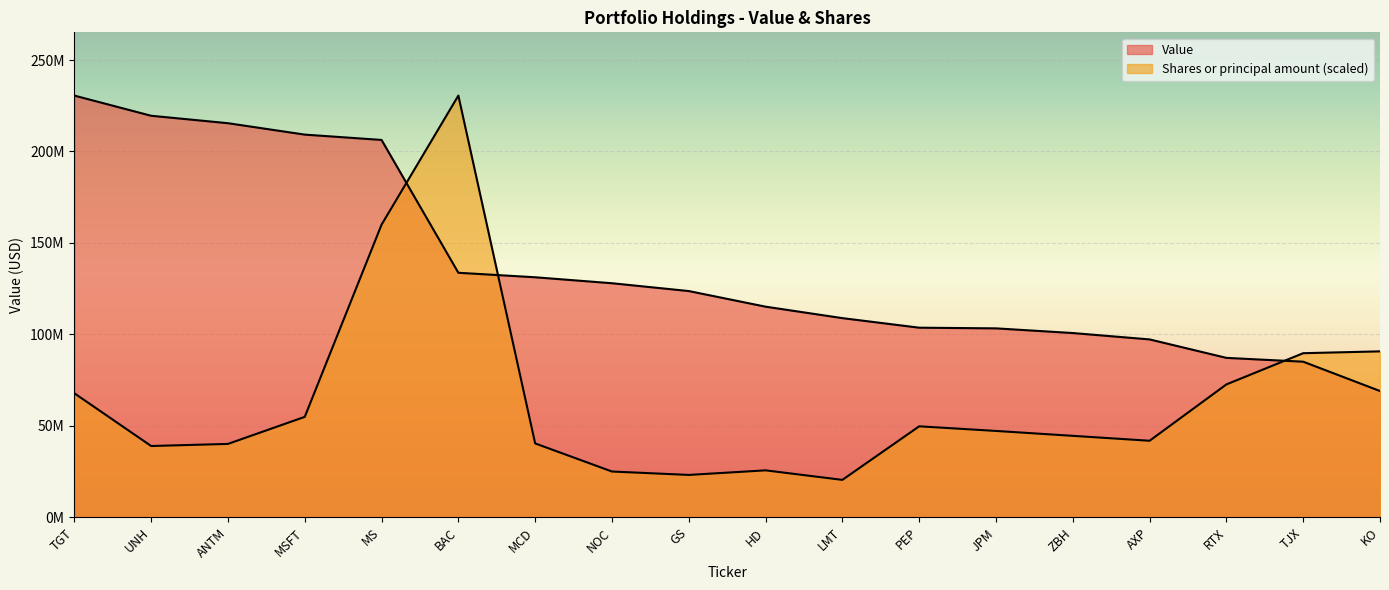

What is the label of the 15th point from the left?

AXP